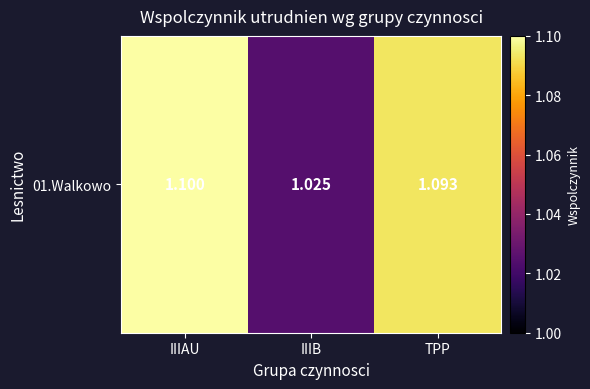

Reading right to left, transcribe all the data shown in this chart.

1.1	1.0	1.1